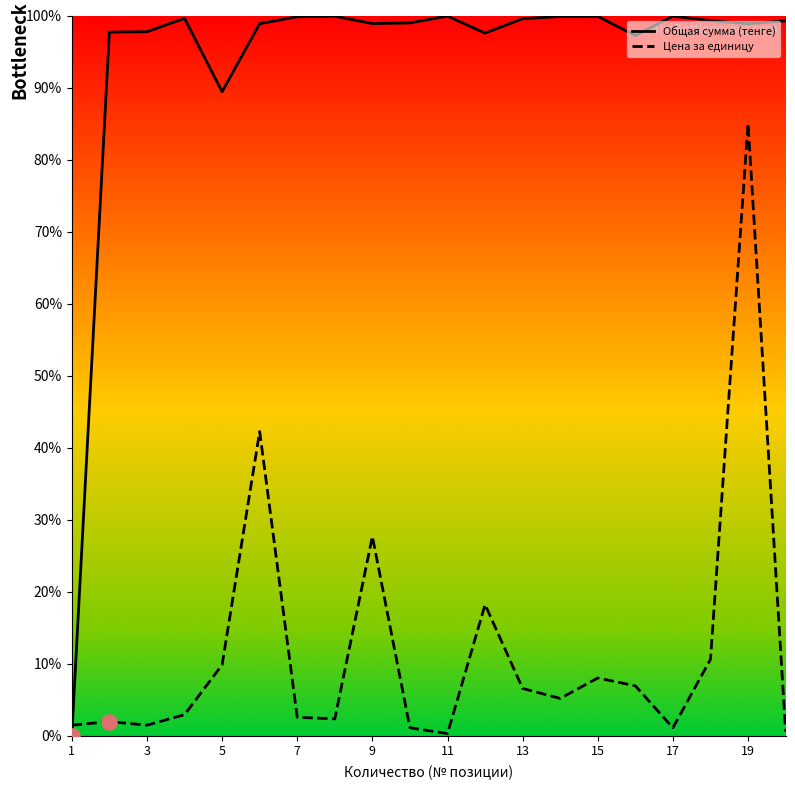

Which series has the largest range (max minus min)?

Общая сумма (тенге)